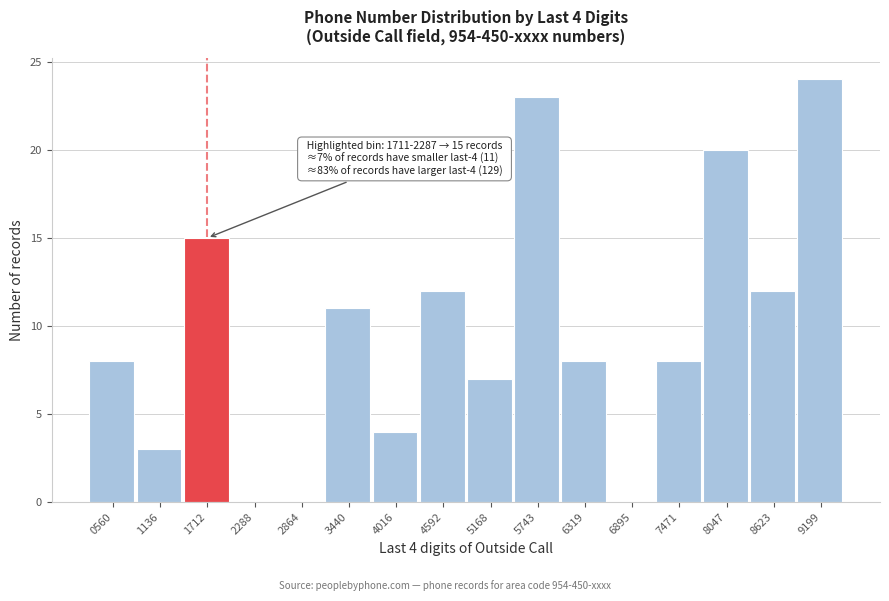

Reading left to right, list all the values displayed in this chart.

0560=8	1136=3	1712=15	2288=0	2864=0	3440=11	4016=4	4592=12	5168=7	5743=23	6319=8	6895=0	7471=8	8047=20	8623=12	9199=24